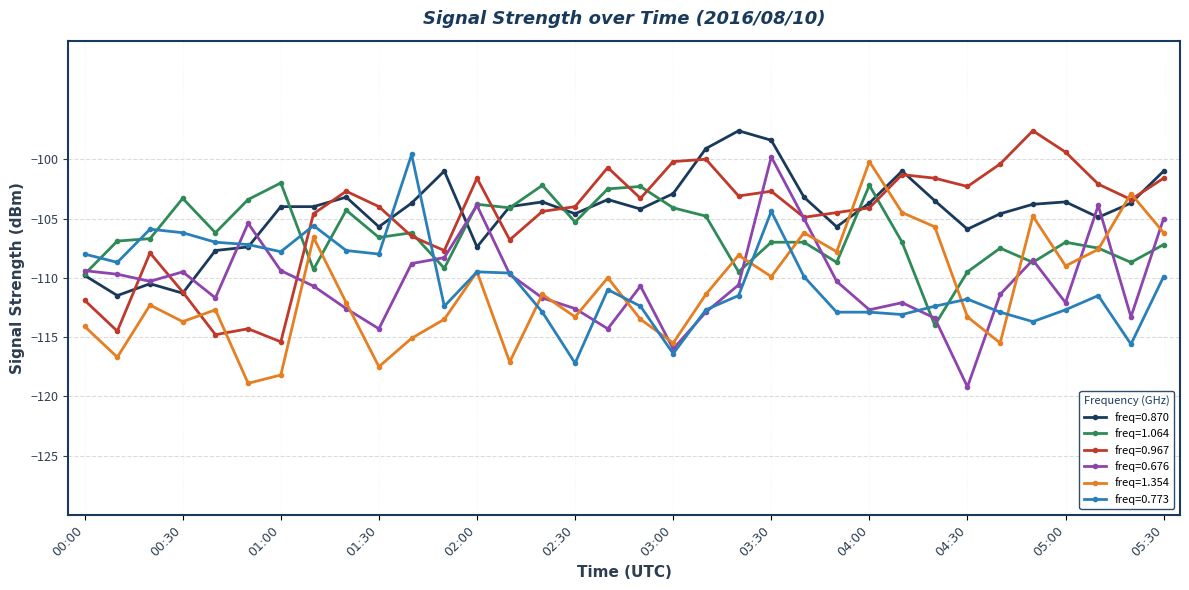

What is the minimum value shown in the chart?

-119.2